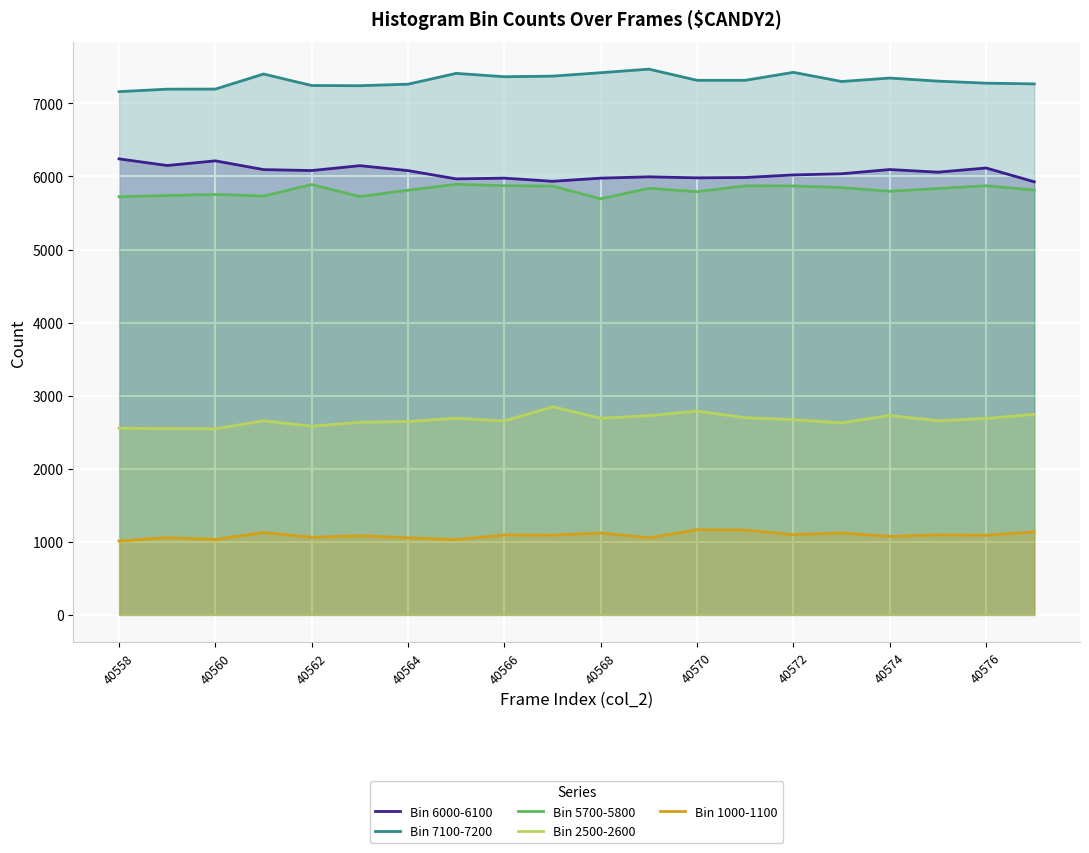

What is the sum of the Bin 6000-6100 values at 40560 and 40566?

12191